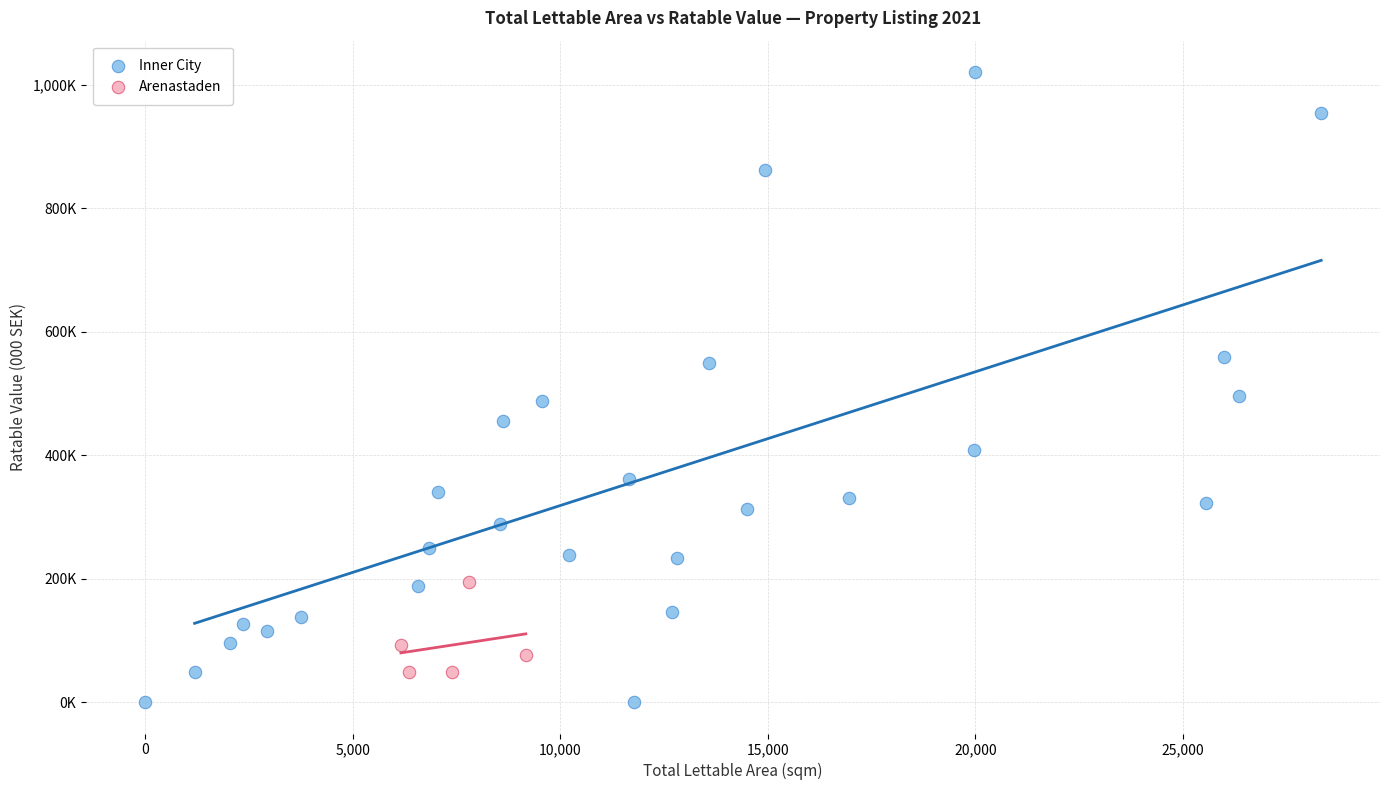

Which series reaches the maximum Y coordinate?

Inner City